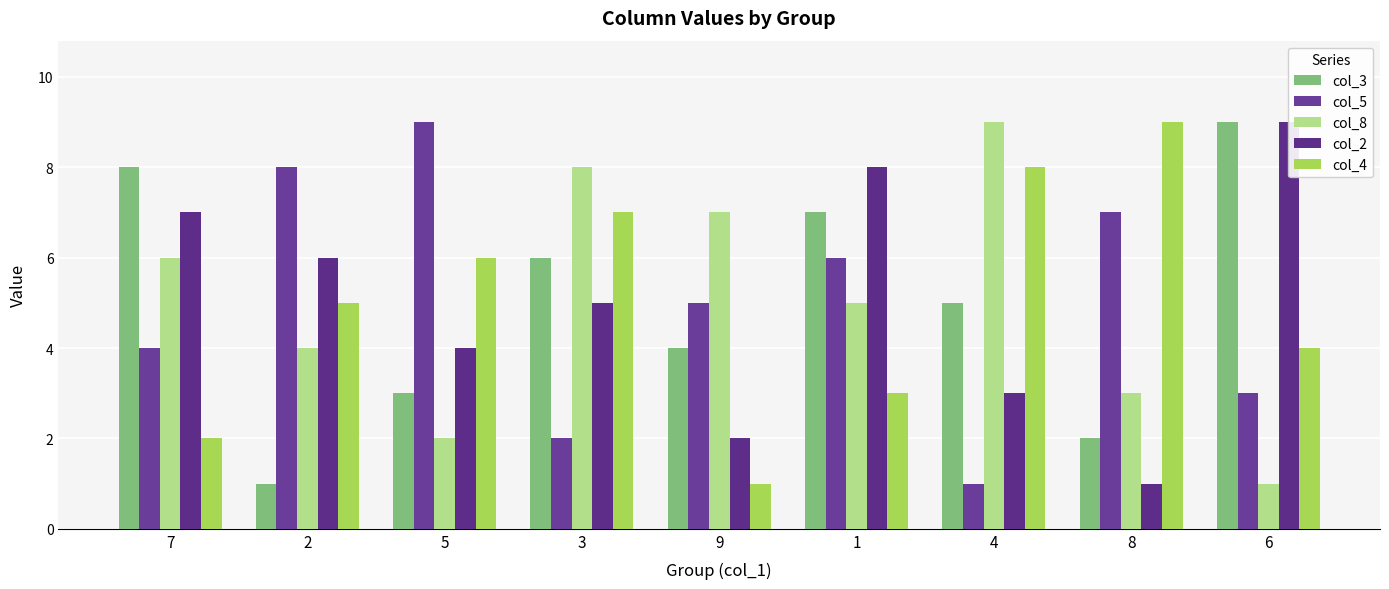

What is the difference between the maximum and minimum values in the col_5 series?

8